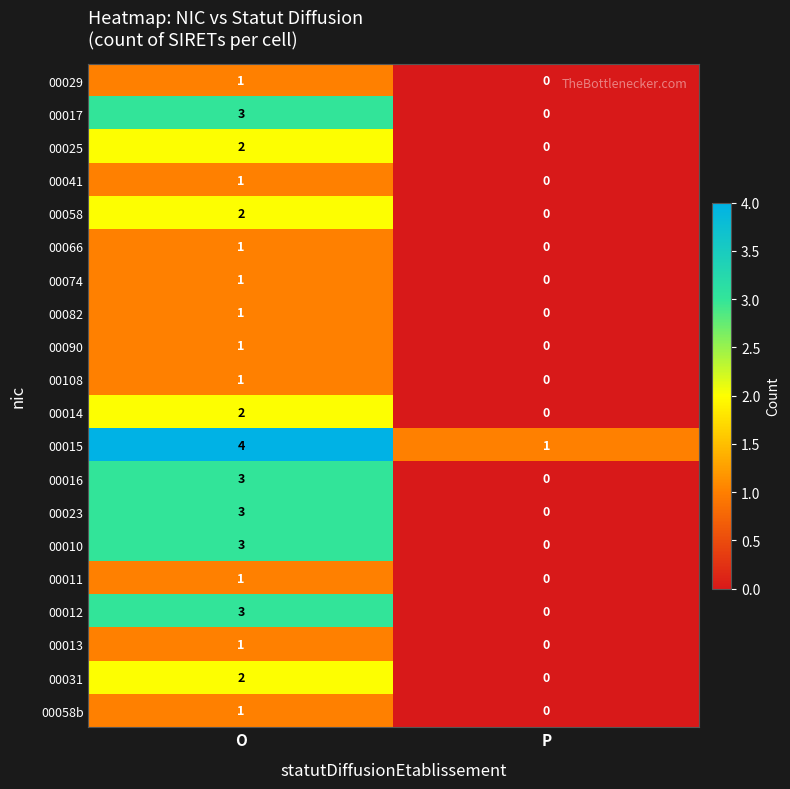

Which category has the lowest value in the 00023 series?

P